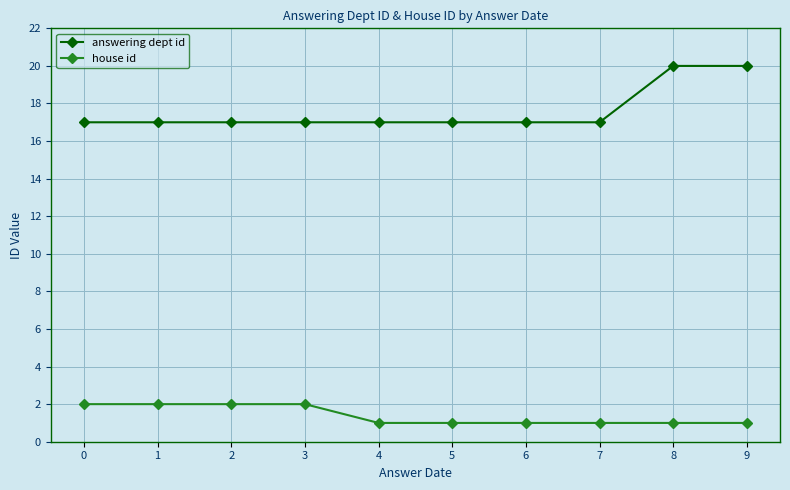

Count the number of data series in this chart.

2